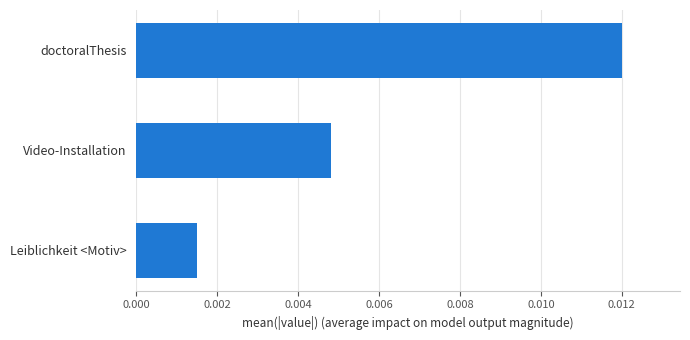

Which label corresponds to the largest value in the chart?

doctoralThesis